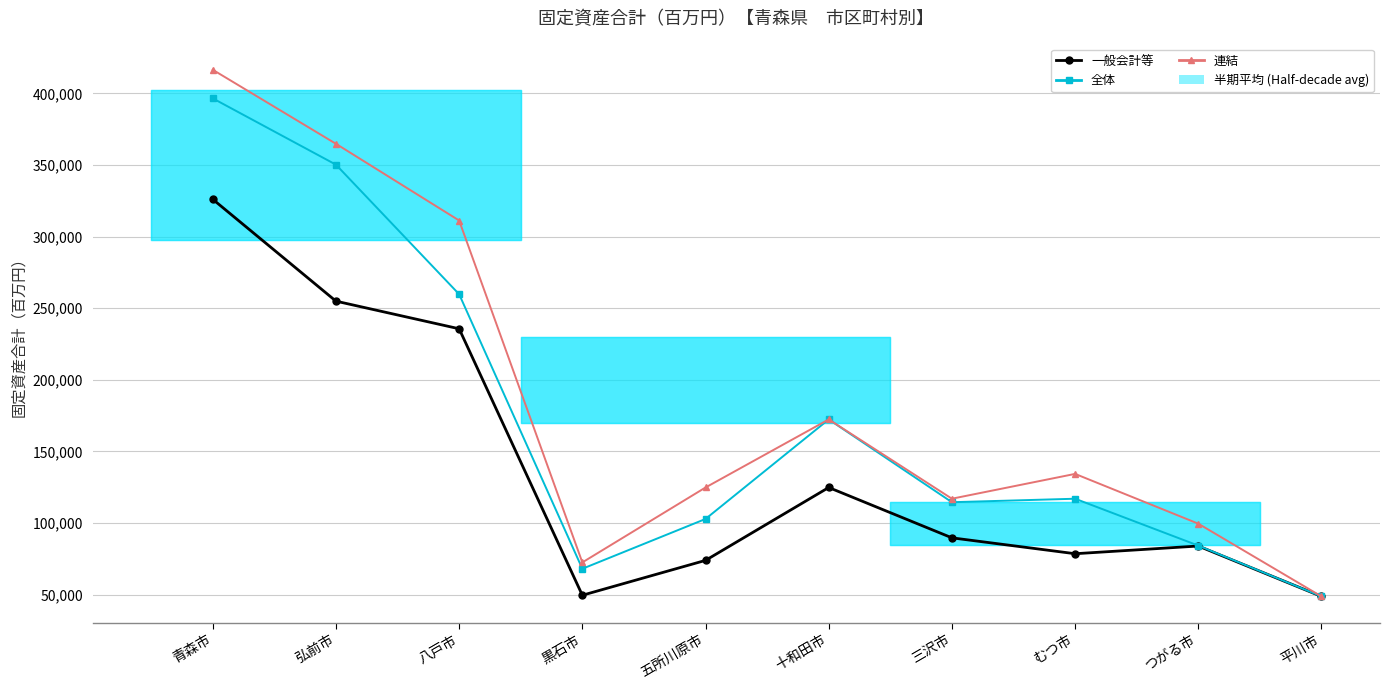

Where is 連結 nearest to the value 232617?

十和田市